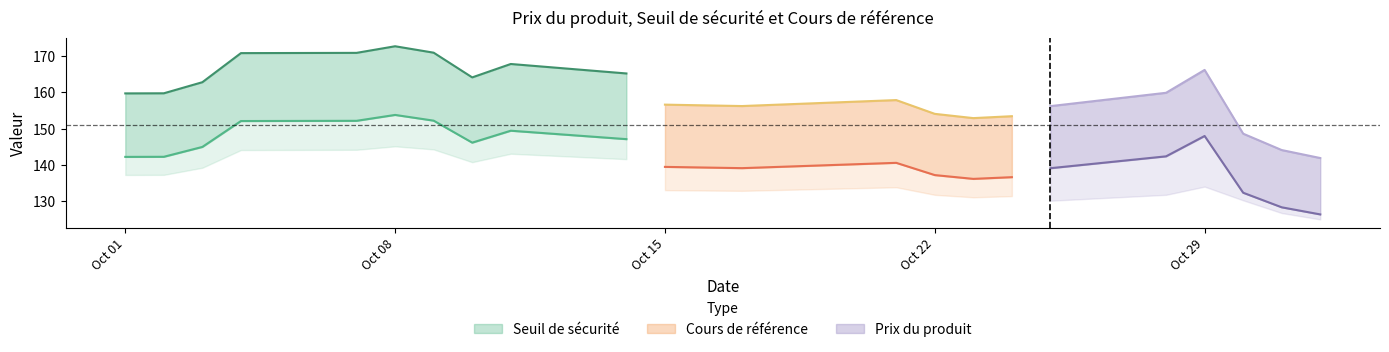

True or false: Cours de référence has a value of 101.5 at 2024-10-17.

False